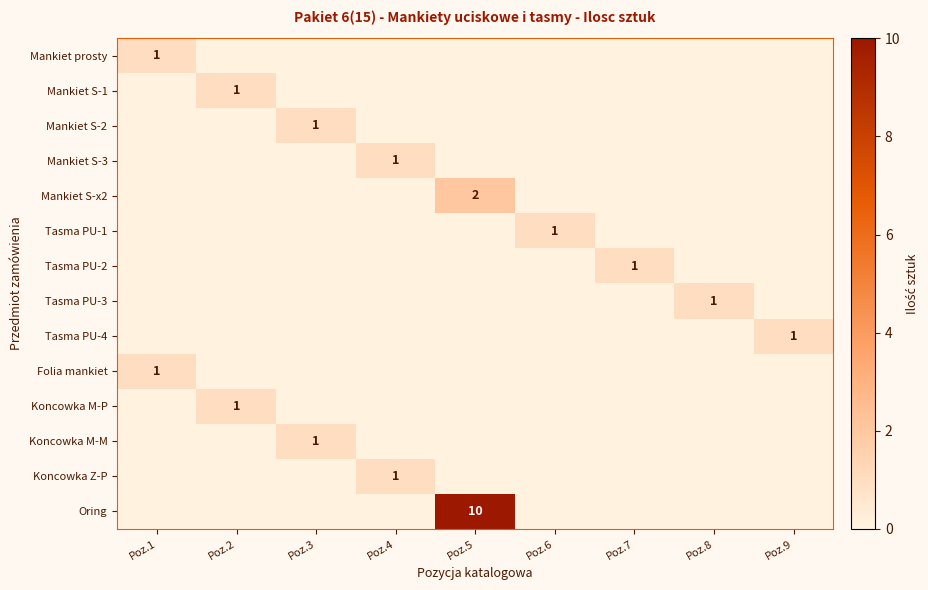

Is it true that Tasma PU-4 equals 1 at Poz.9?

True